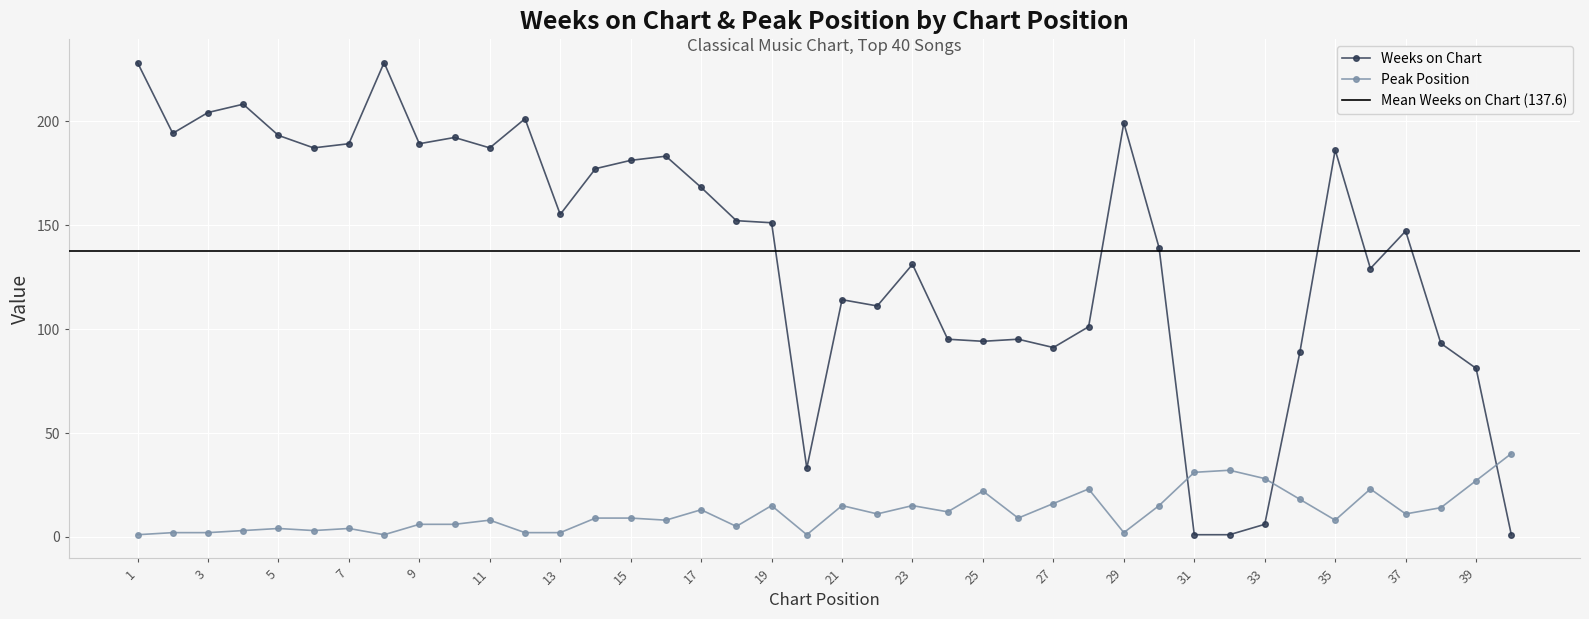

Rank the categories by Peak Position value from highest to lowest.

40, 32, 31, 33, 39, 28, 36, 25, 34, 27, 19, 21, 23, 30, 38, 17, 24, 22, 37, 14, 15, 26, 11, 16, 35, 9, 10, 18, 5, 7, 4, 6, 2, 3, 12, 13, 29, 1, 8, 20